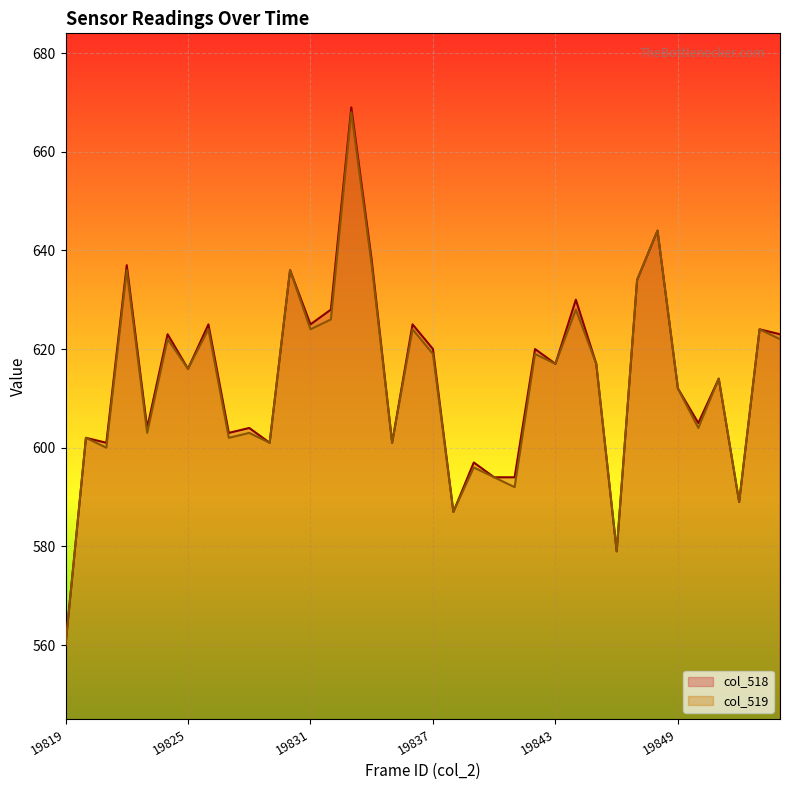

True or false: col_519 has a value of 132 at 19839.

False